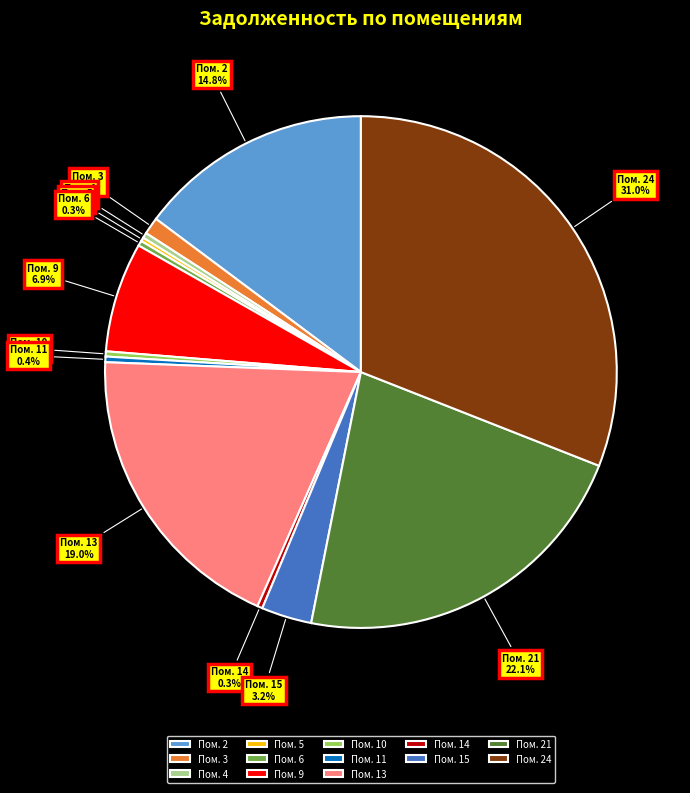

Is Пом. 24 the majority of the pie?

No